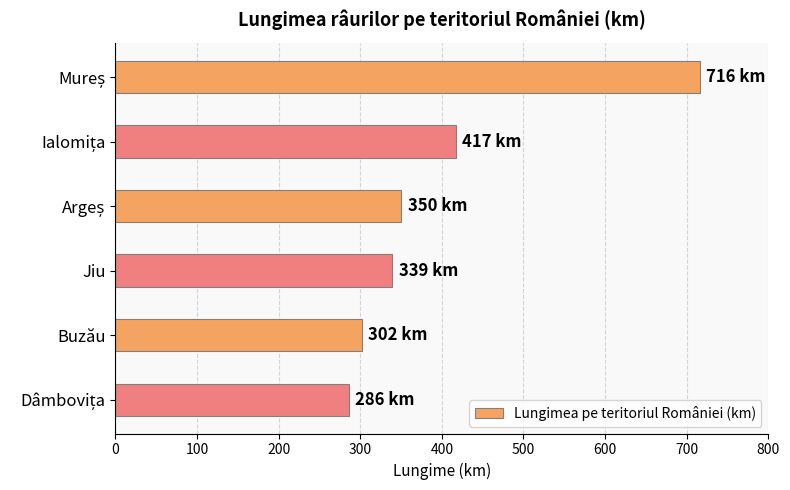

What is the difference between the second highest and second lowest values?

115